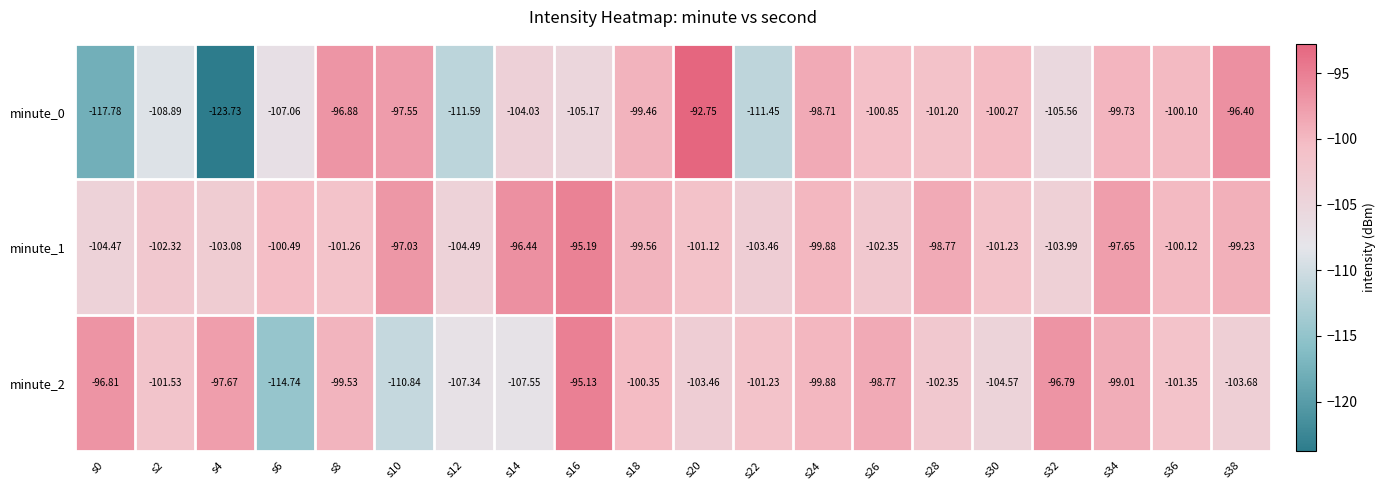

What is the smallest value displayed?

-123.7